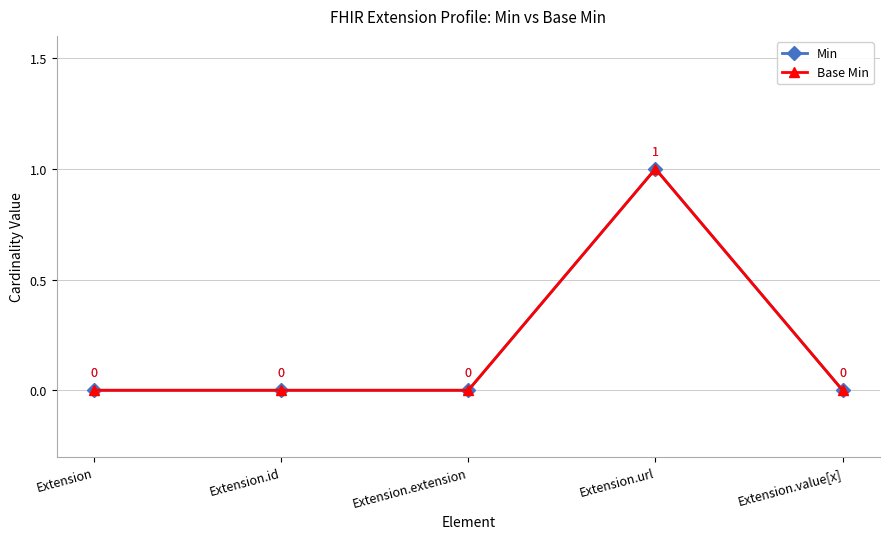

True or false: Base Min has more than 0 points higher than both neighbors.

True